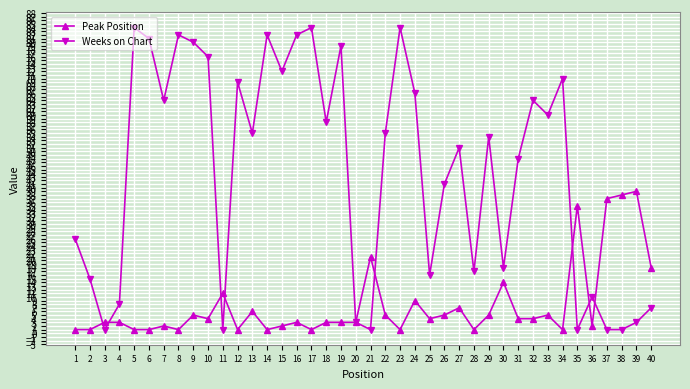

Is it true that Peak Position equals 4 at 31?

True